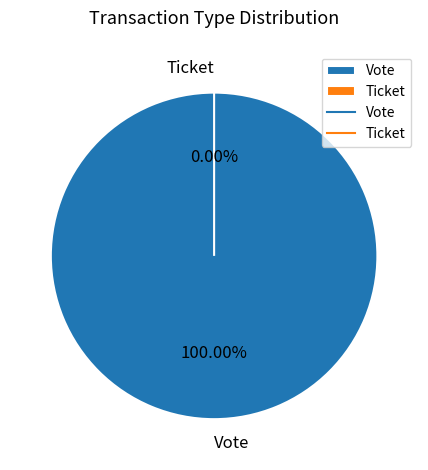

Which slice represents more than half of the pie?

Vote